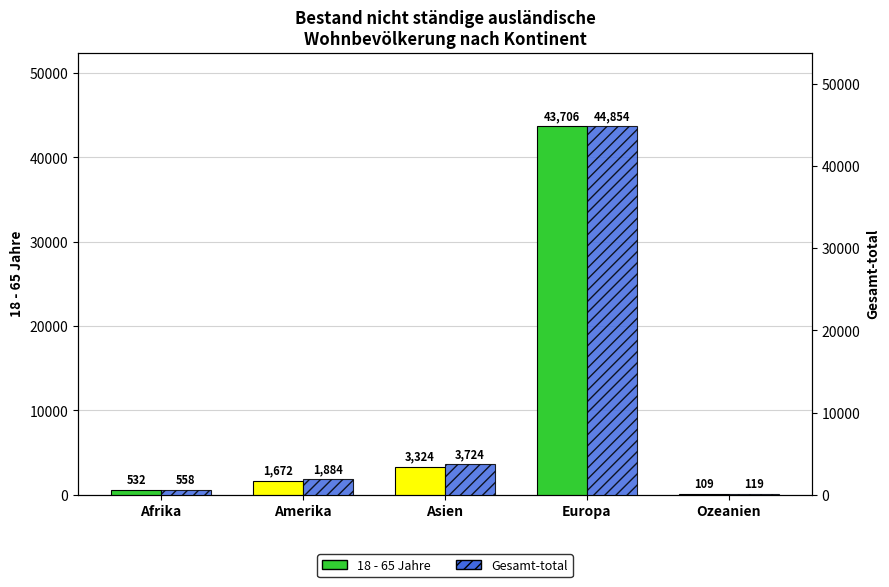

Which series has the widest spread of values?

Gesamt-total